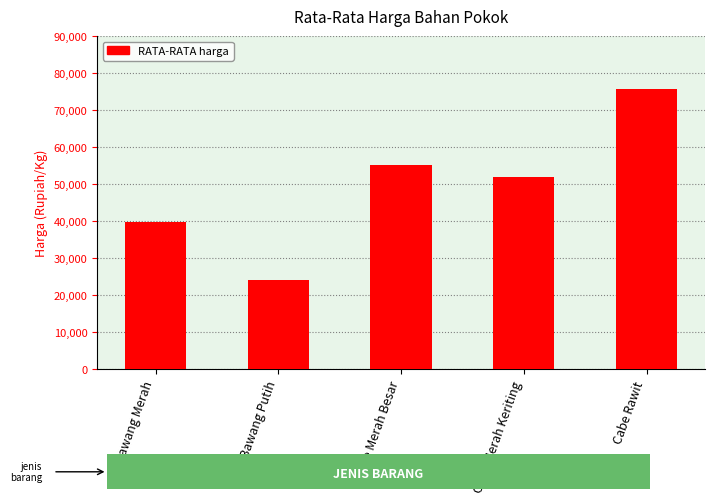

Is it true that the value at Cabe Merah Keriting is 68170.1?

False